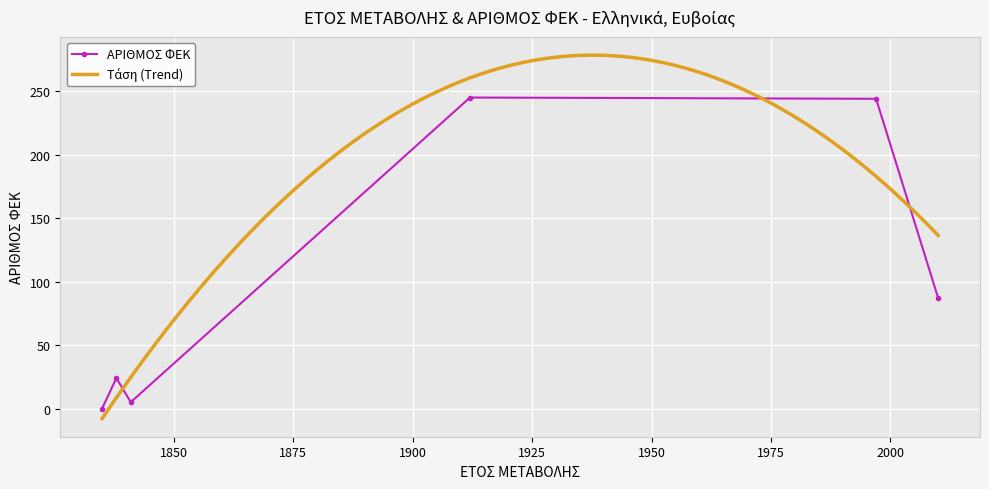

What is the sum of all values?

605